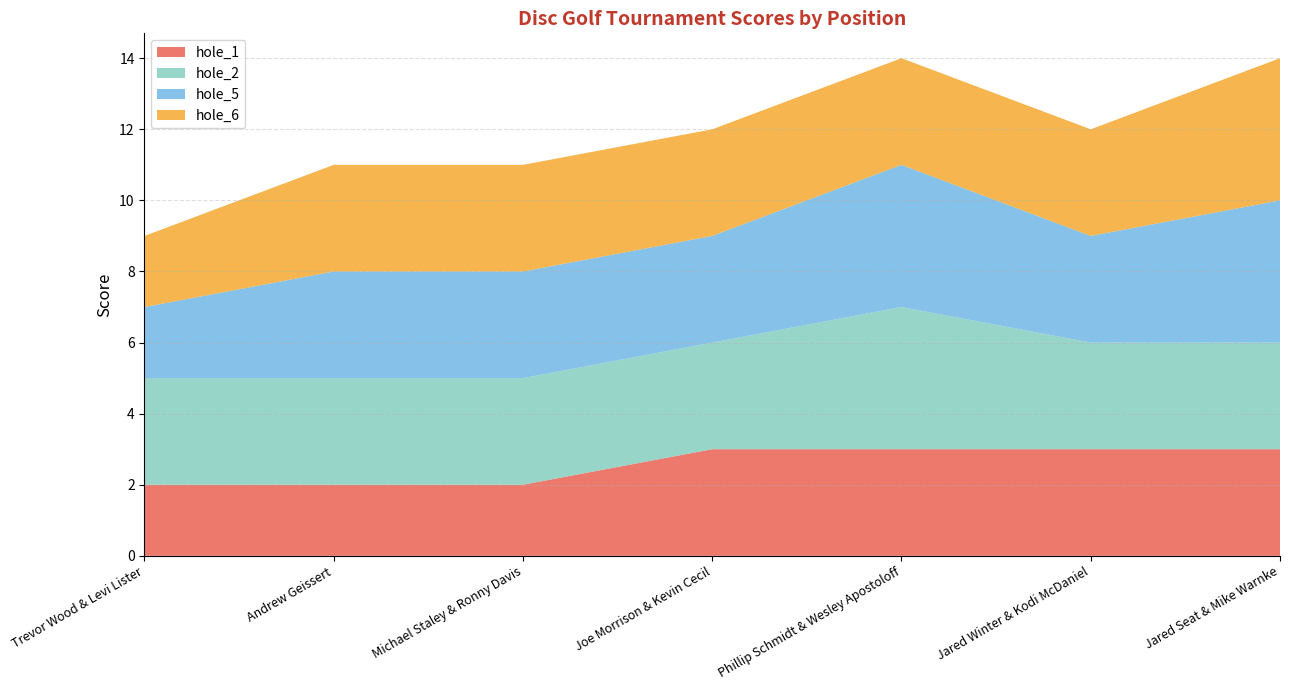

The value of hole_1 at Joe Morrison & Kevin Cecil is 3. True or false?

True